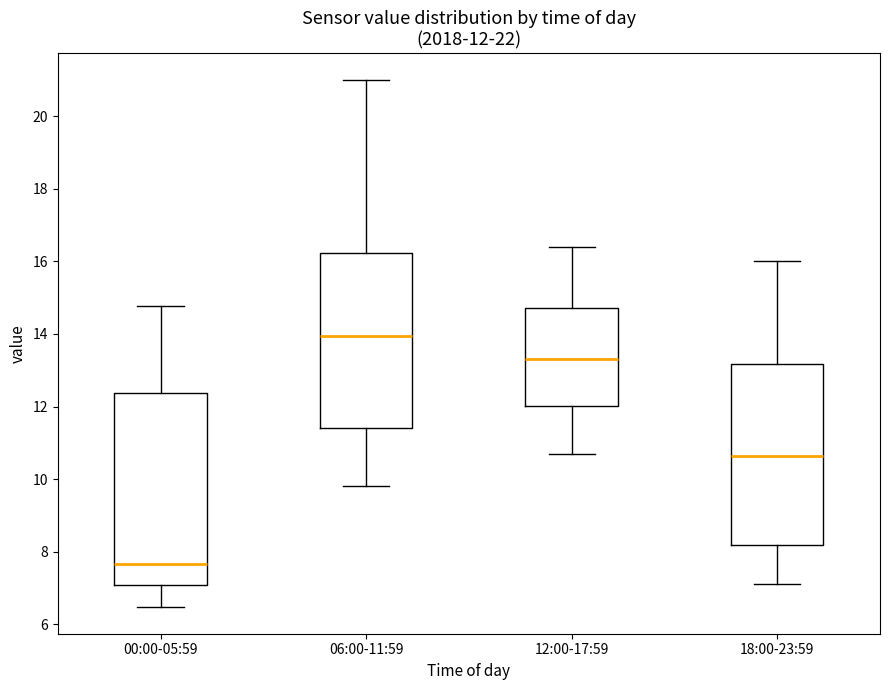

Which box's median line is the lowest?

00:00-05:59